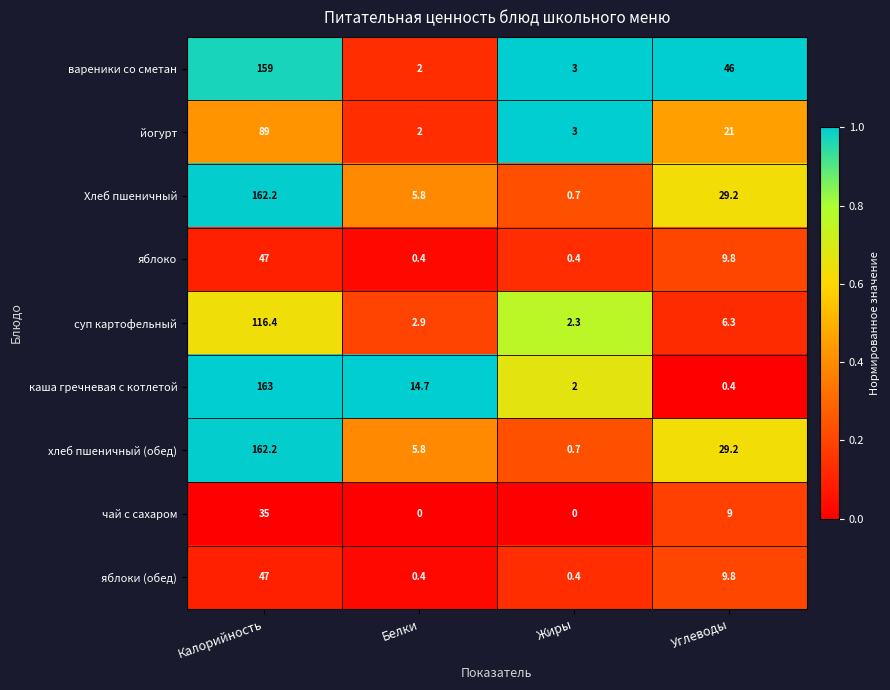

Which series has the widest spread of values?

каша гречневая с котлетой